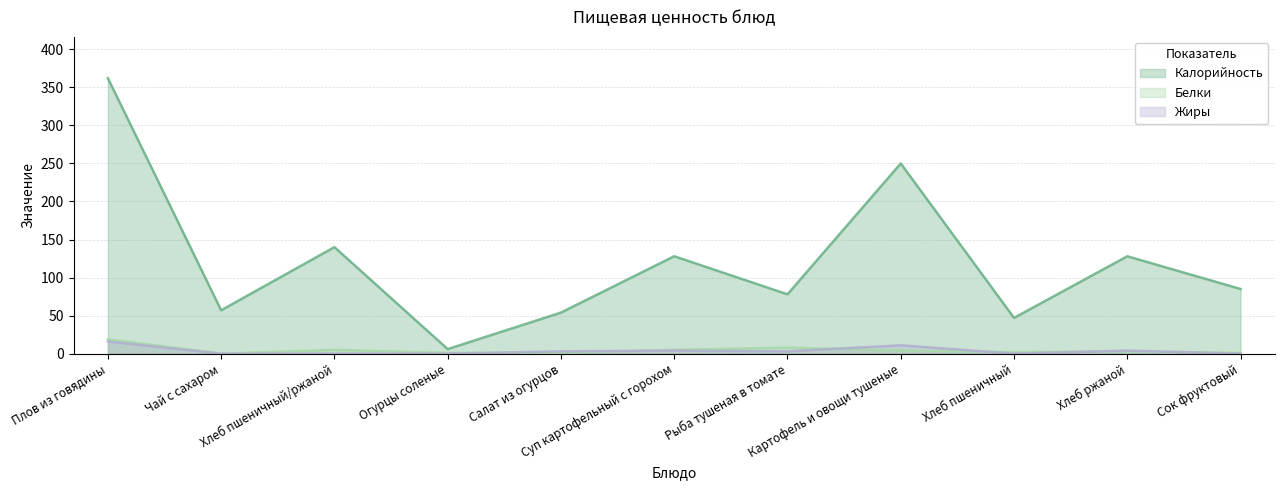

How many lines are shown in the chart?

3